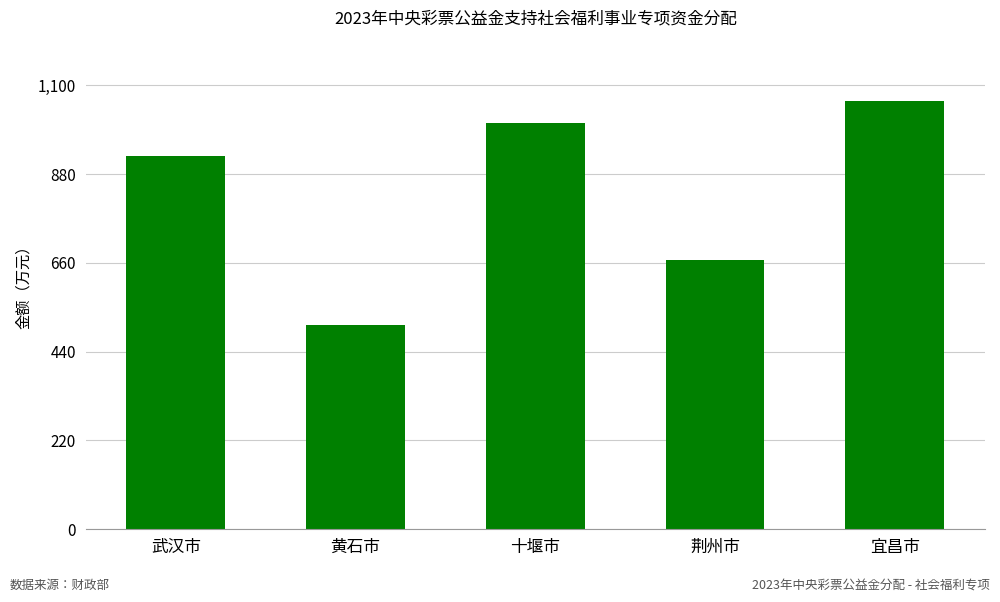

Rank the categories by value from lowest to highest.

黄石市, 荆州市, 武汉市, 十堰市, 宜昌市